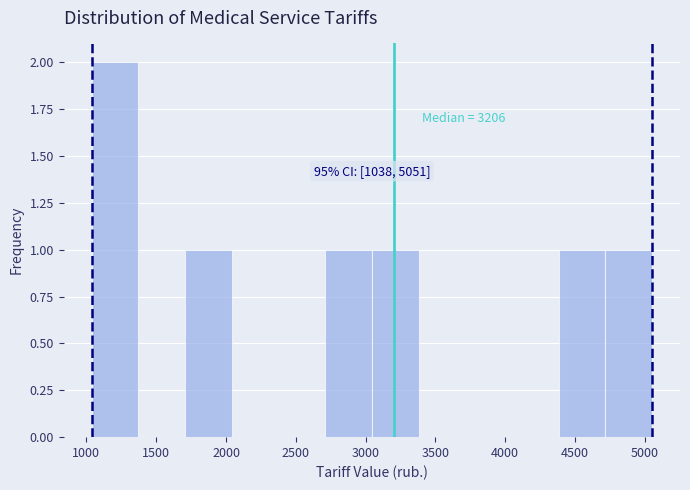

Over which range of the x-axis is the bar tallest?

1050 to 1350